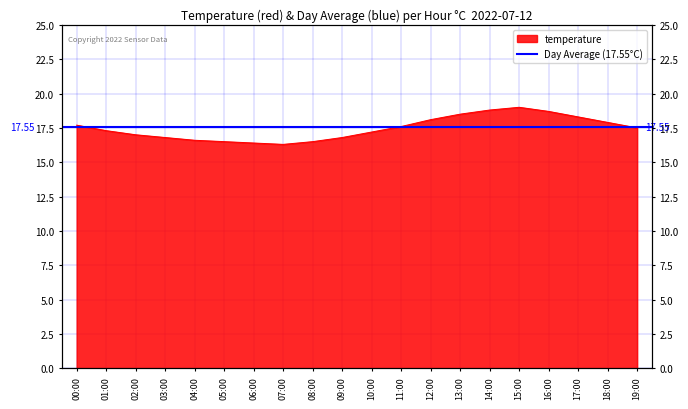

How many interior local peaks (higher than both neighbors) does the data have?

1